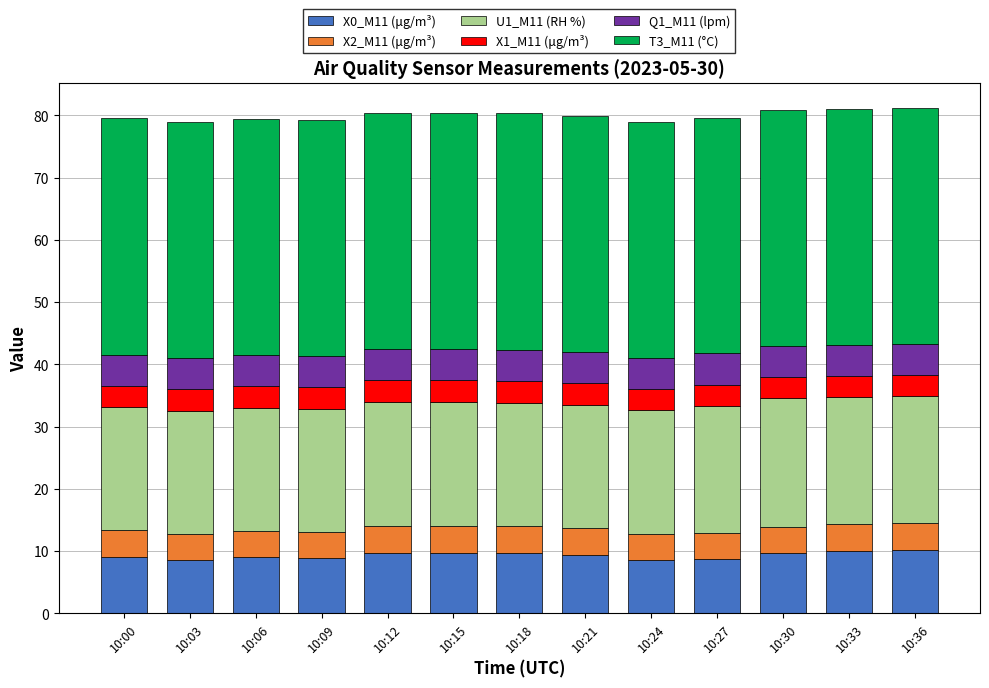

How many bars are there in total?

13